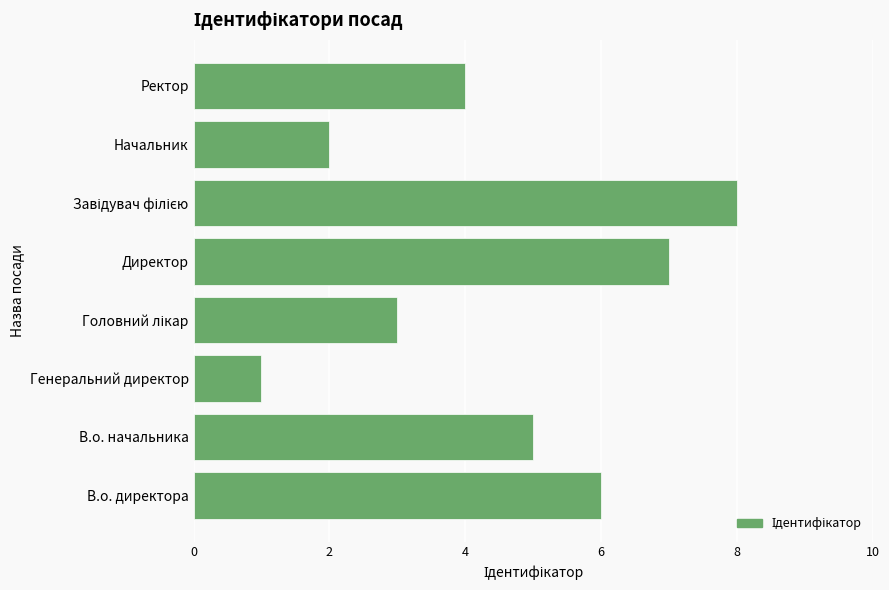

What is the difference between the maximum and second lowest values?

6